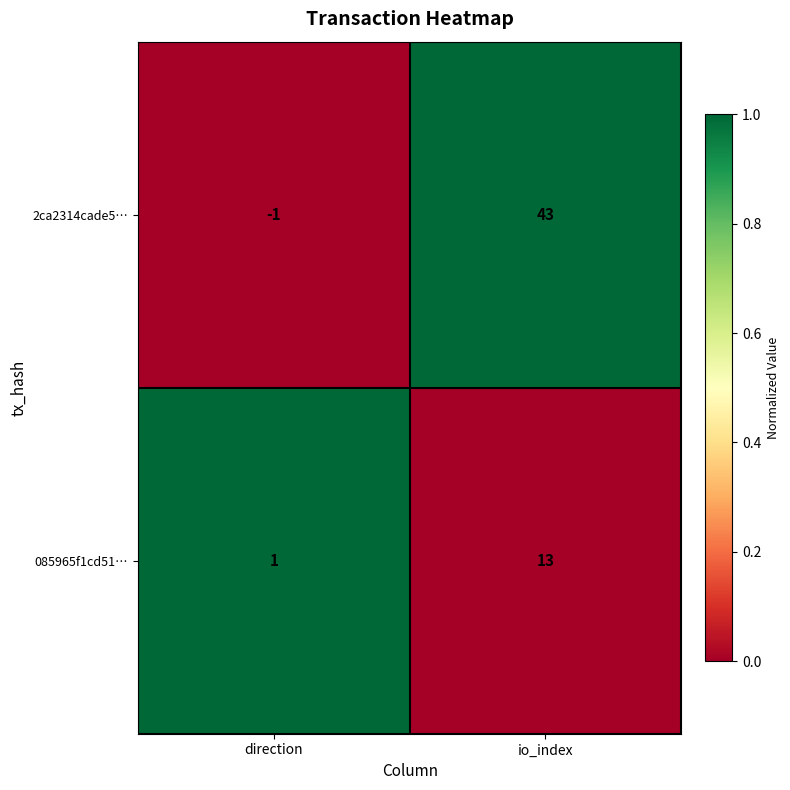

Which category has the lowest value across all series?

direction